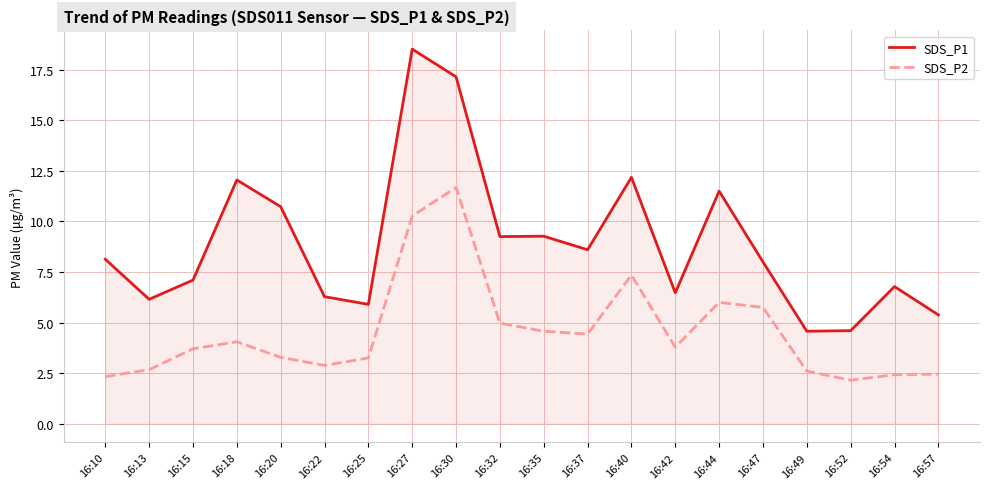

What is the difference between the maximum and minimum values in the SDS_P2 series?

9.5